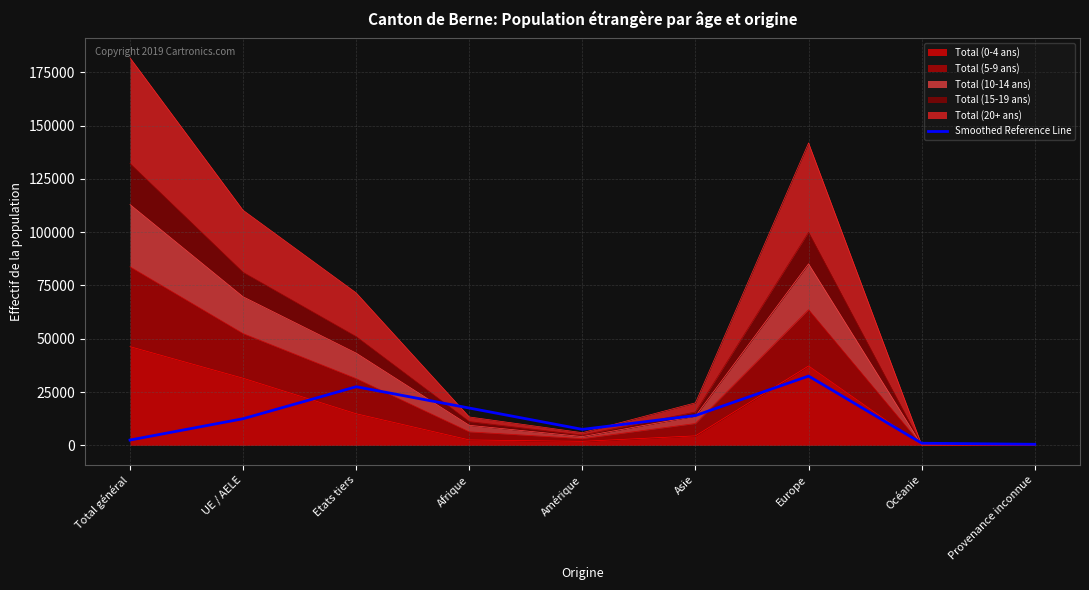

Read the value at Amérique.

7500.0